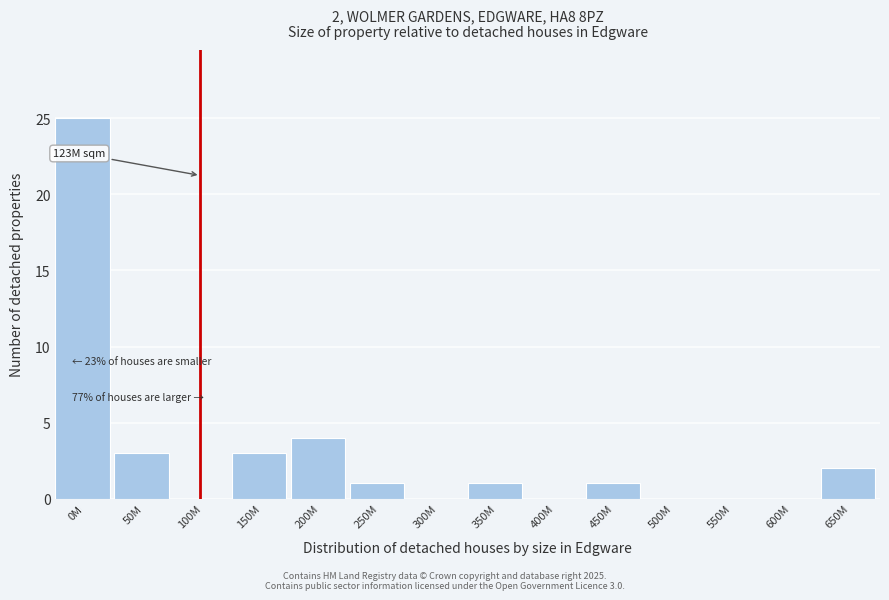

Reading left to right, list all the values displayed in this chart.

0M=25	50M=3	100M=0	150M=3	200M=4	250M=1	300M=0	350M=1	400M=0	450M=1	500M=0	550M=0	600M=0	650M=2